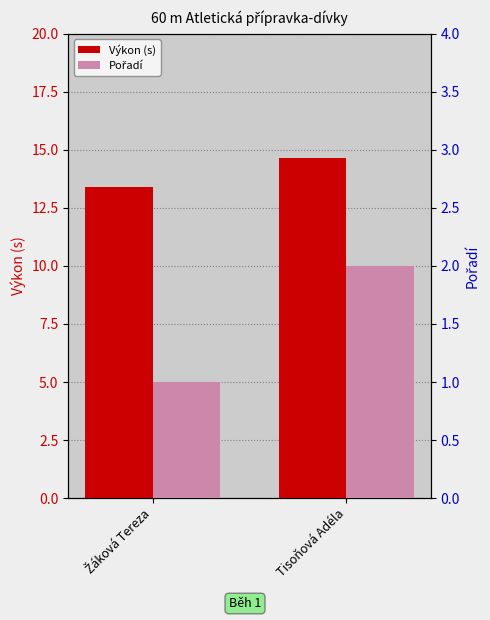

List the series in order of their overall mean, highest first.

Výkon (s), Pořadí